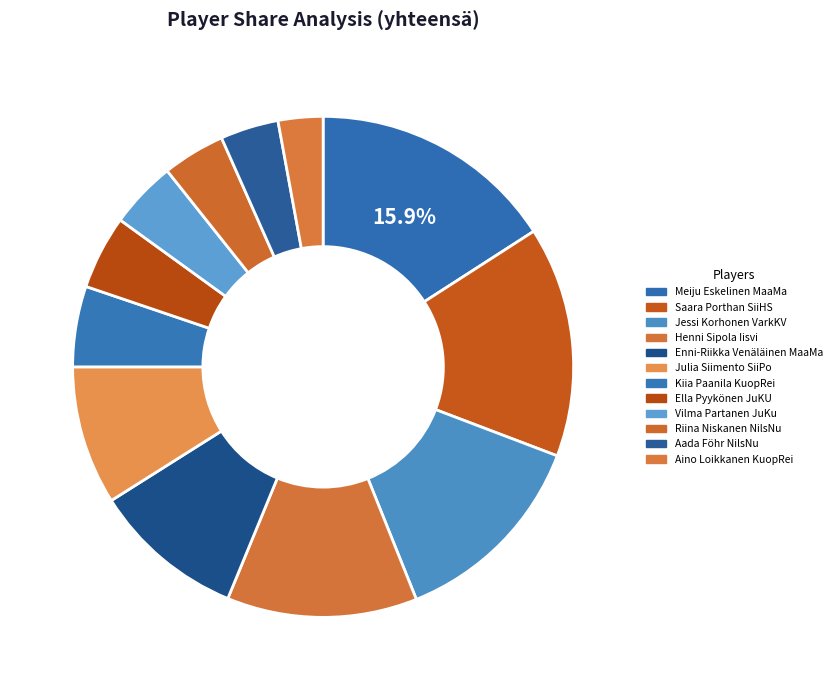

To the nearest percent, what portion does Saara Porthan SiiHS represent?

15%